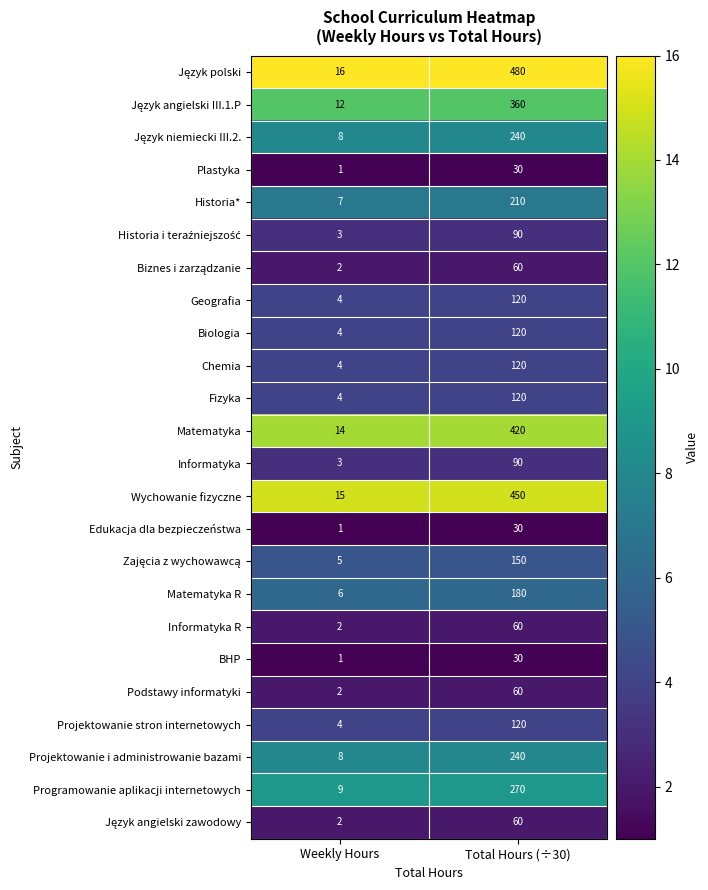

What is the spread (max minus min) of values at Weekly Hours?

15